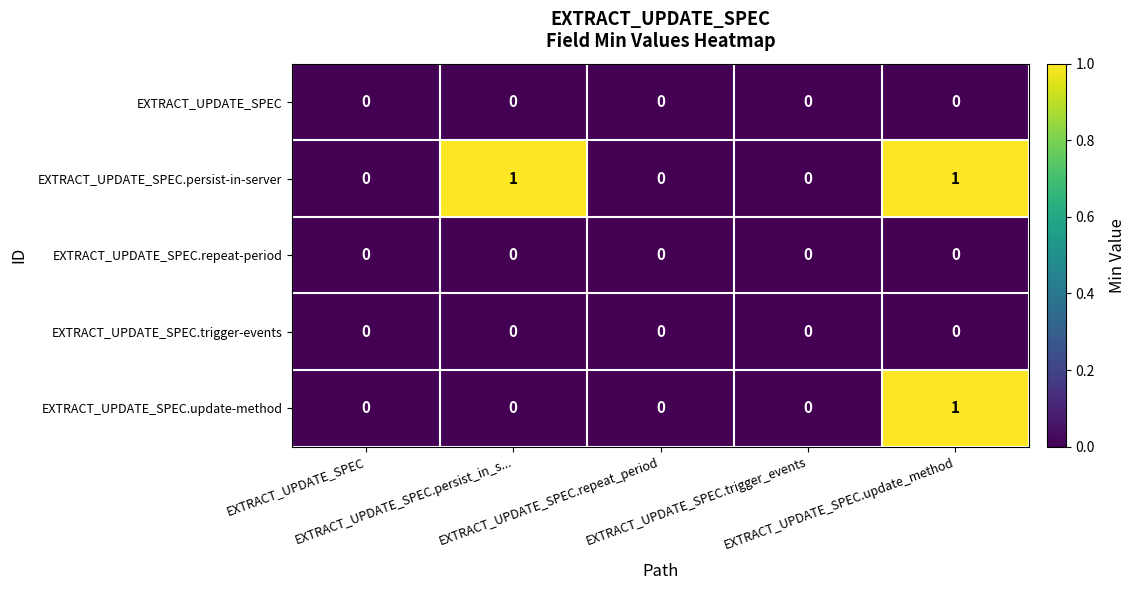

Rank the series by their maximum value, from lowest to highest.

EXTRACT_UPDATE_SPEC, EXTRACT_UPDATE_SPEC.repeat-period, EXTRACT_UPDATE_SPEC.trigger-events, EXTRACT_UPDATE_SPEC.persist-in-server, EXTRACT_UPDATE_SPEC.update-method